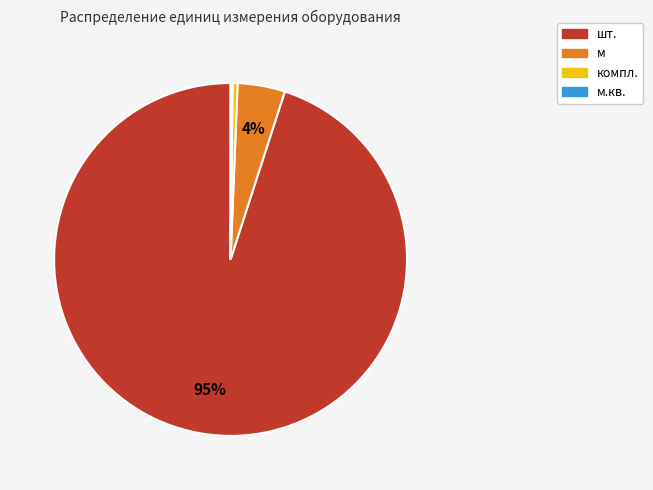

Does any single category account for the majority?

Yes